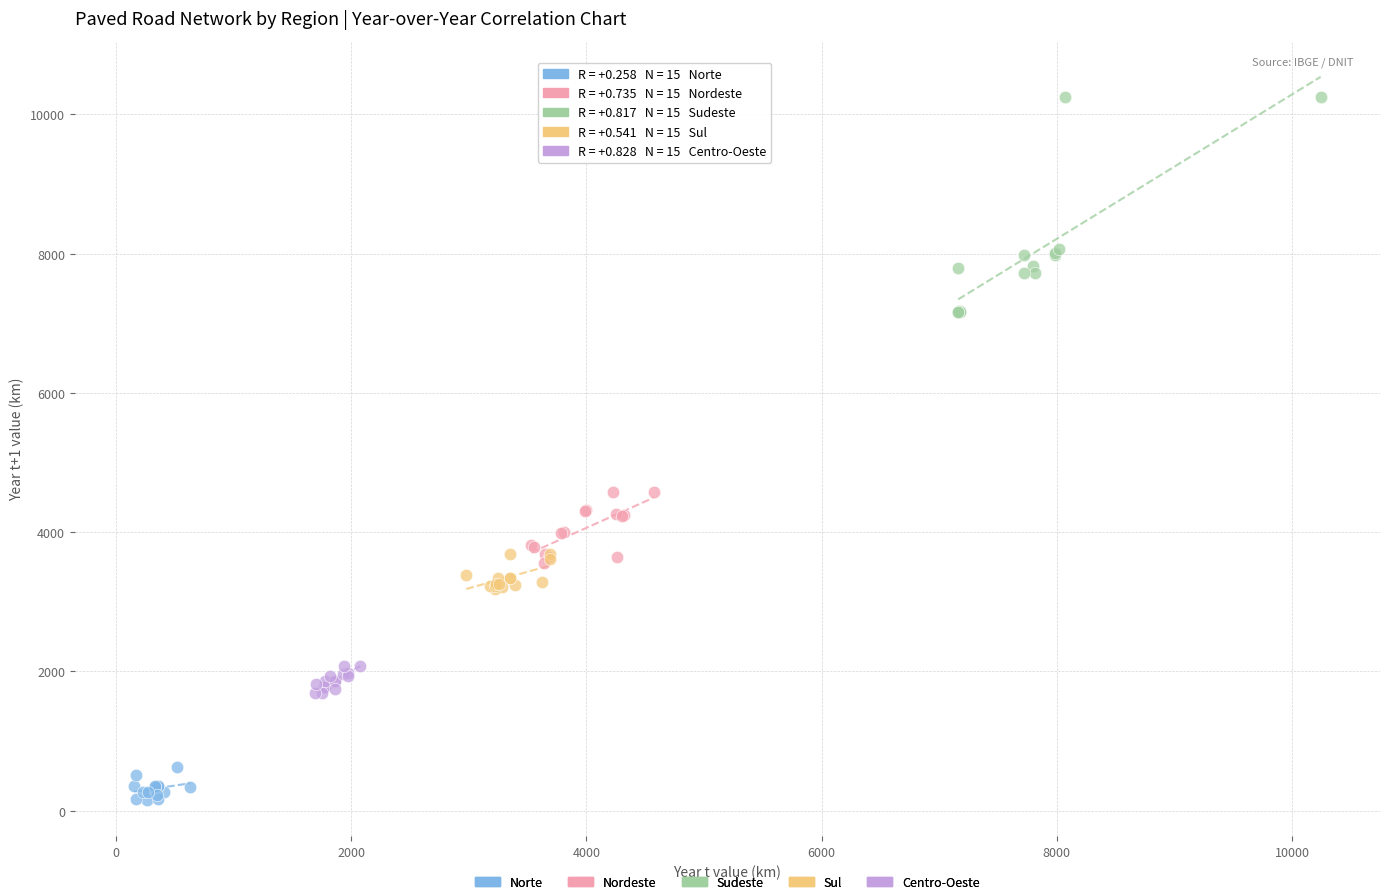

Which series contains the lowest Y value?

Norte